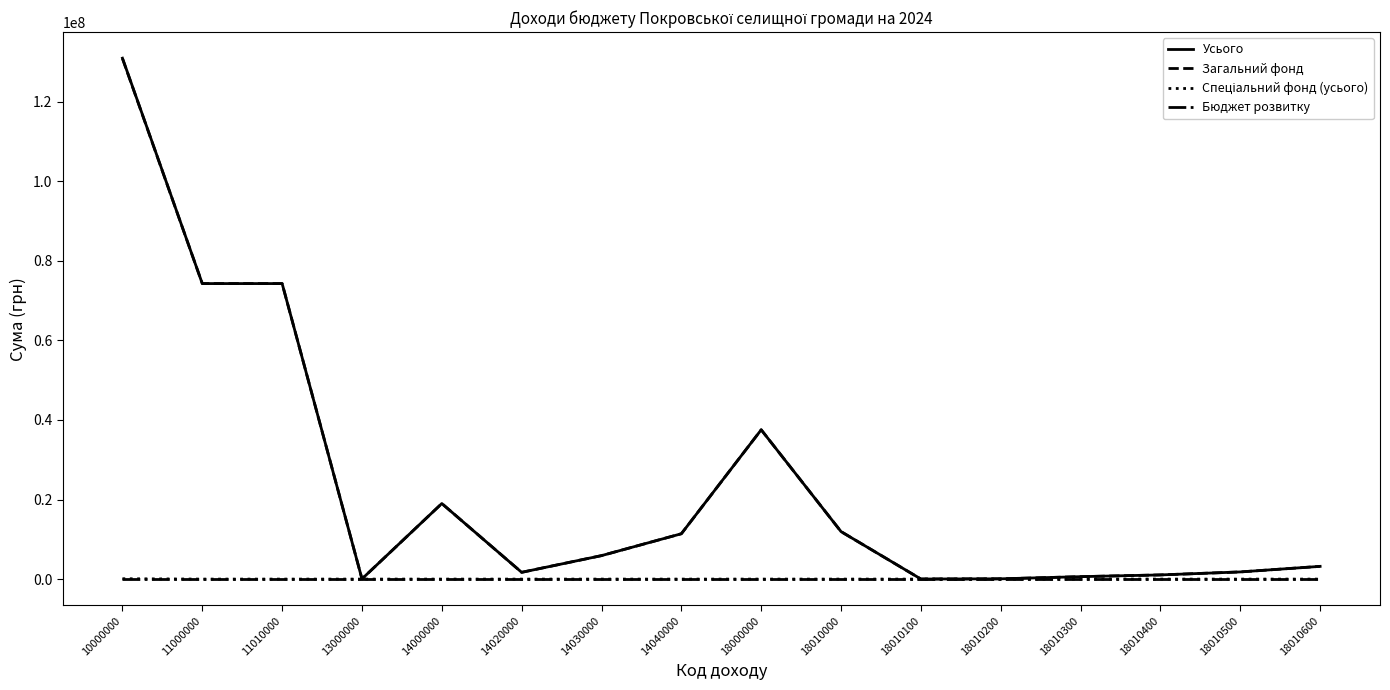

Which series has the largest range (max minus min)?

Усього